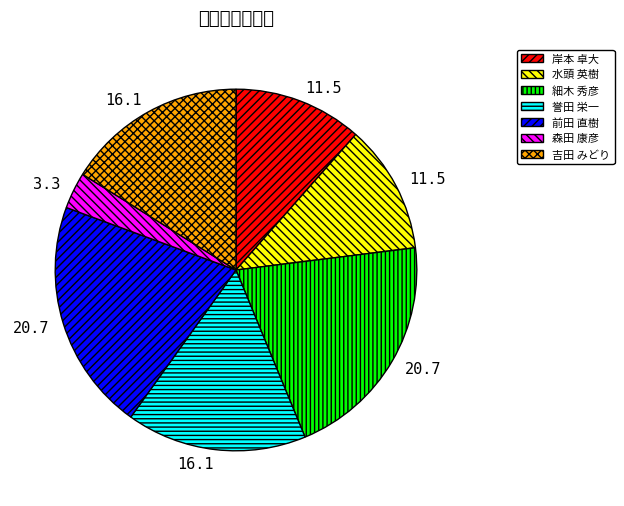

The 細木 秀彦 slice represents 21% of the pie. True or false?

True